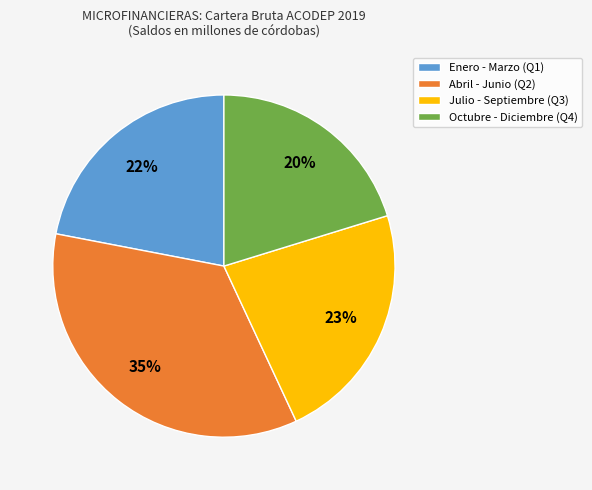

Approximately how many times larger is the value at Julio - Septiembre (Q3) compared to Octubre - Diciembre (Q4)?

1.1